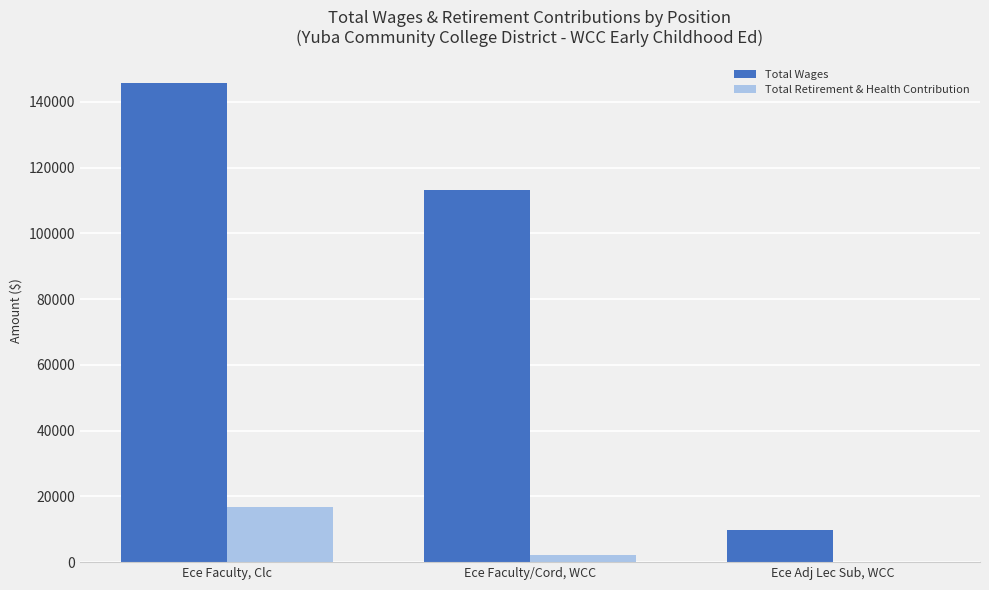

Where does the Total Retirement & Health Contribution series first go above 2157?

Ece Faculty, Clc